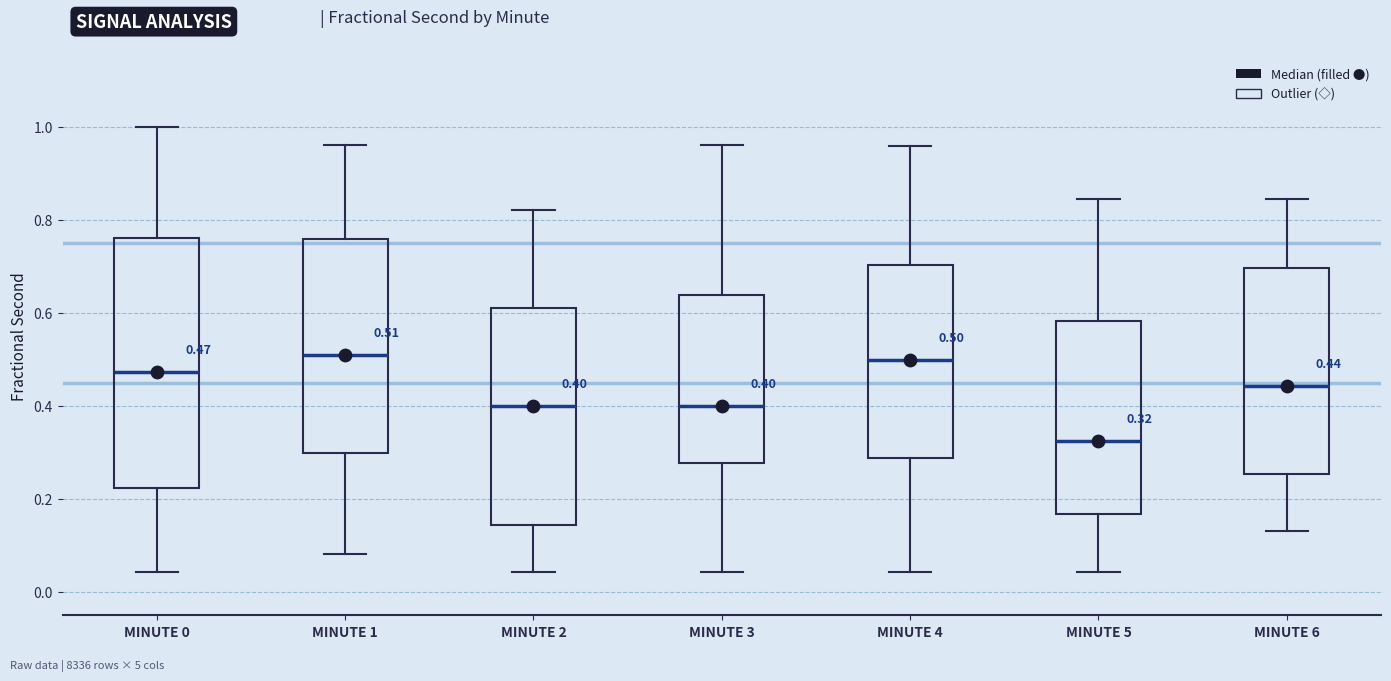

Comparing the boxes themselves (not the whiskers), which one is the tallest?

MINUTE 0